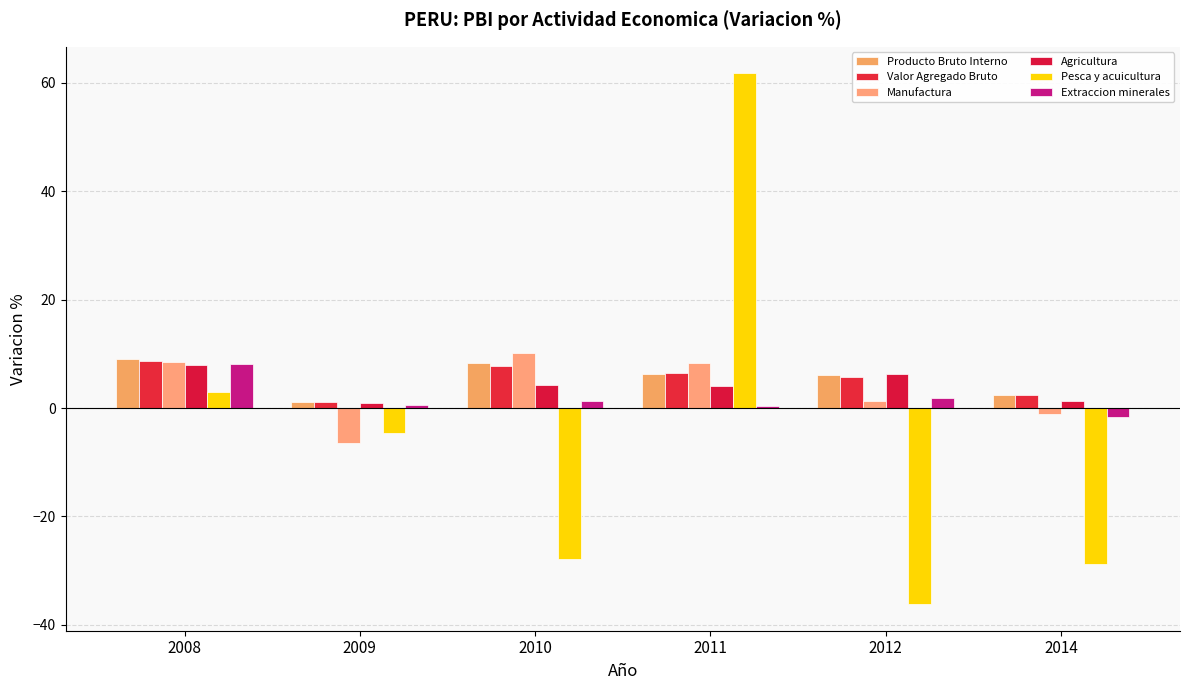

What are all the series names shown in the legend?

Producto Bruto Interno, Valor Agregado Bruto, Manufactura, Agricultura, Pesca y acuicultura, Extraccion minerales